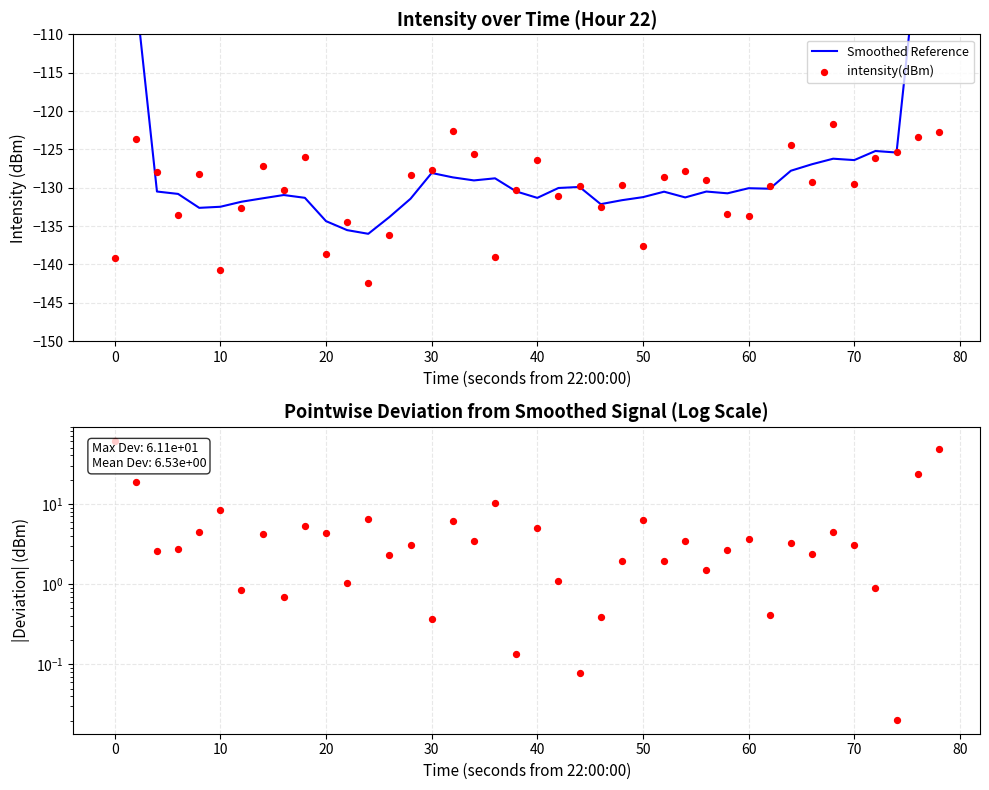

Which series contains the highest Y value?

|deviation|